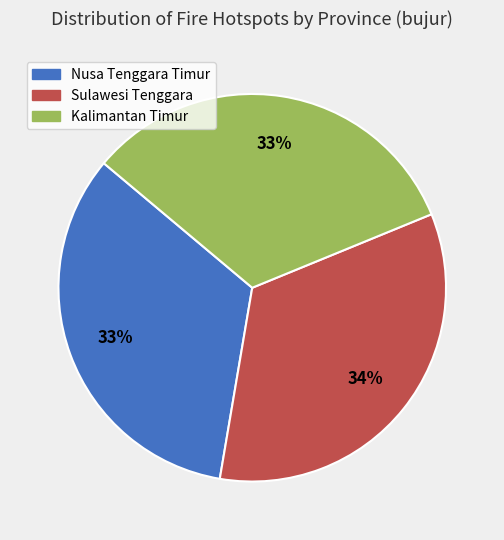

To the nearest percent, what is the difference between the Sulawesi Tenggara and Kalimantan Timur slice percentages?

1%